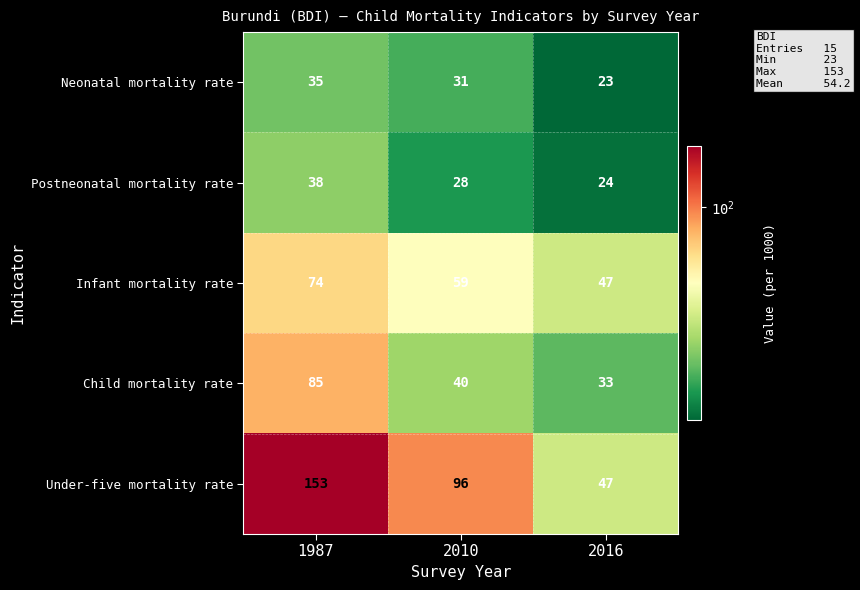

How many series are shown in this chart?

5